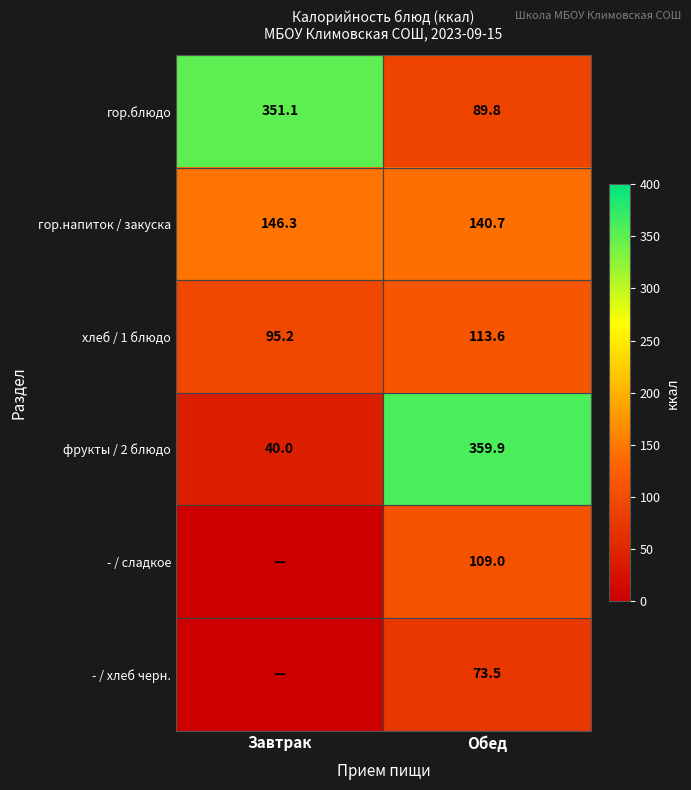

Which category has the highest value in the фрукты / 2 блюдо series?

Обед